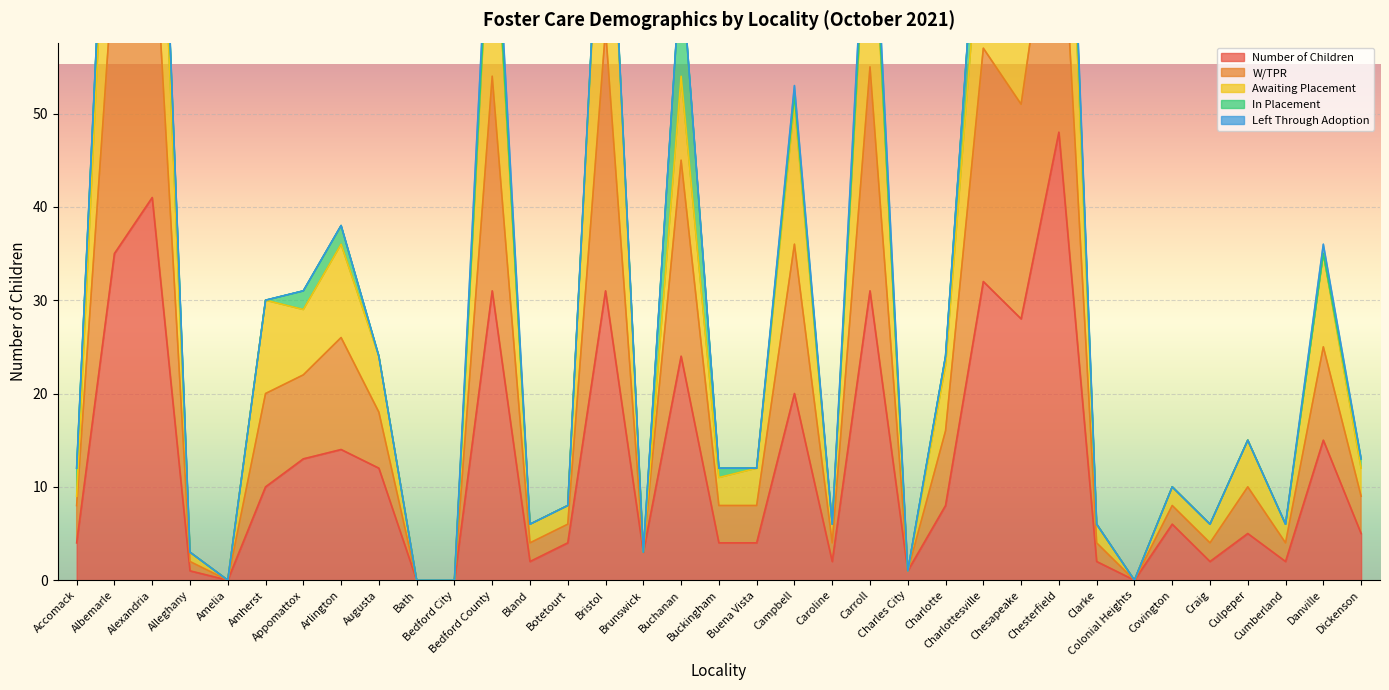

What is the approximate value of Awaiting Placement at Danville, to the nearest 5?

35